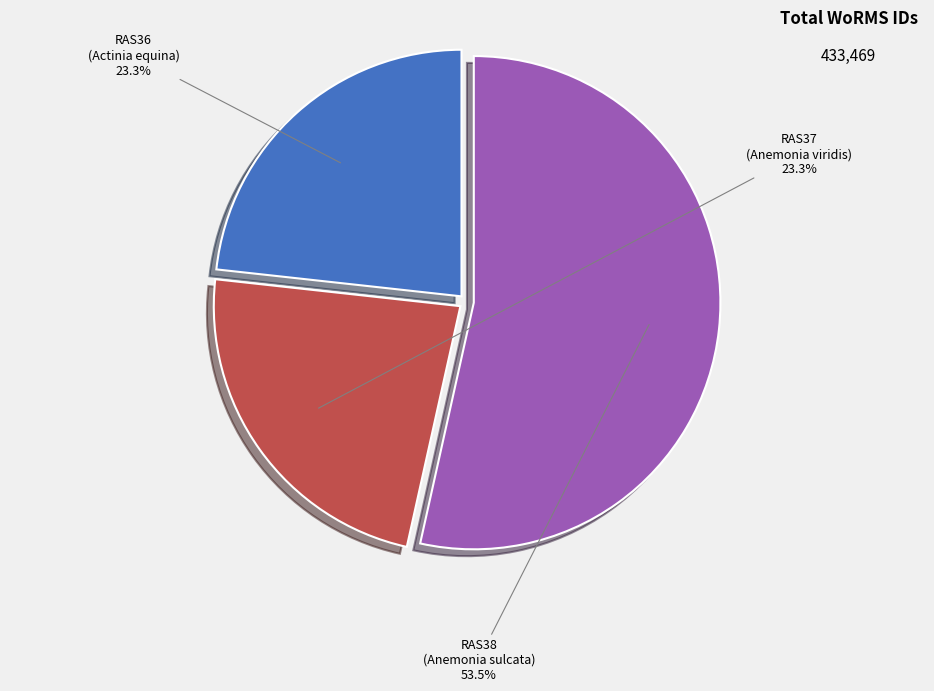

Is there any slice that represents more than half of the pie?

Yes